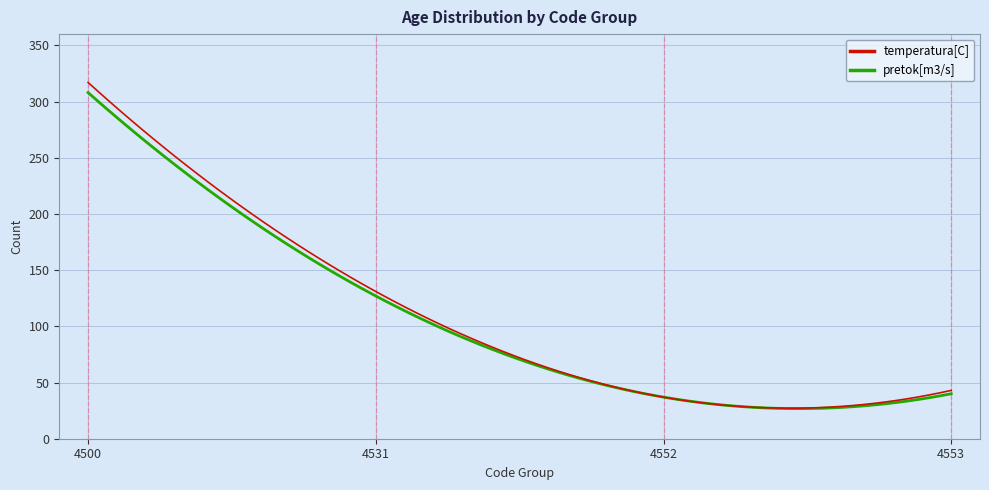

What is the highest value of the pretok[m3/s] series?

308.0